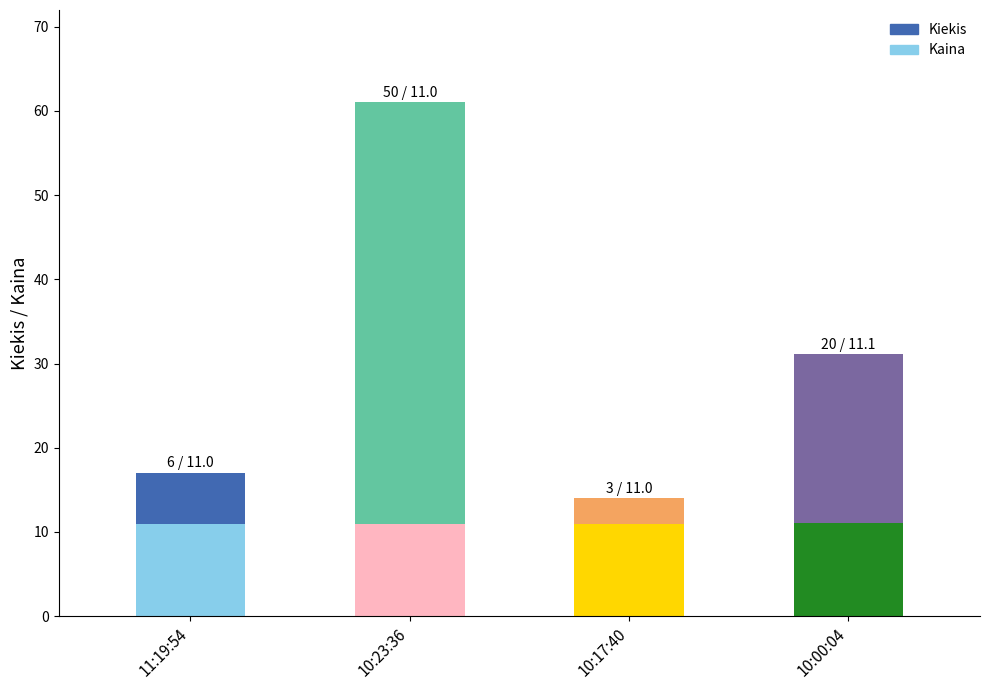

Is the value of Kiekis at 11:19:54 greater than the value of Kaina at 11:19:54?

No